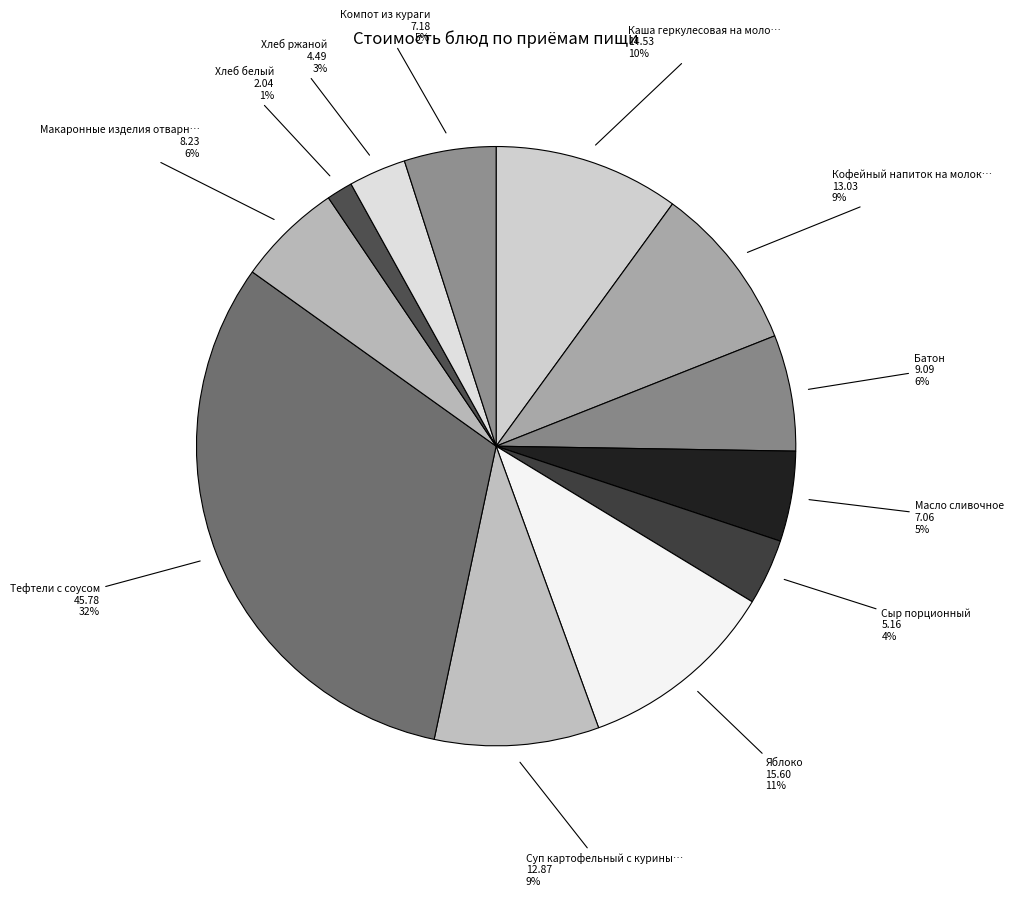

How many segments does this pie chart have?

12